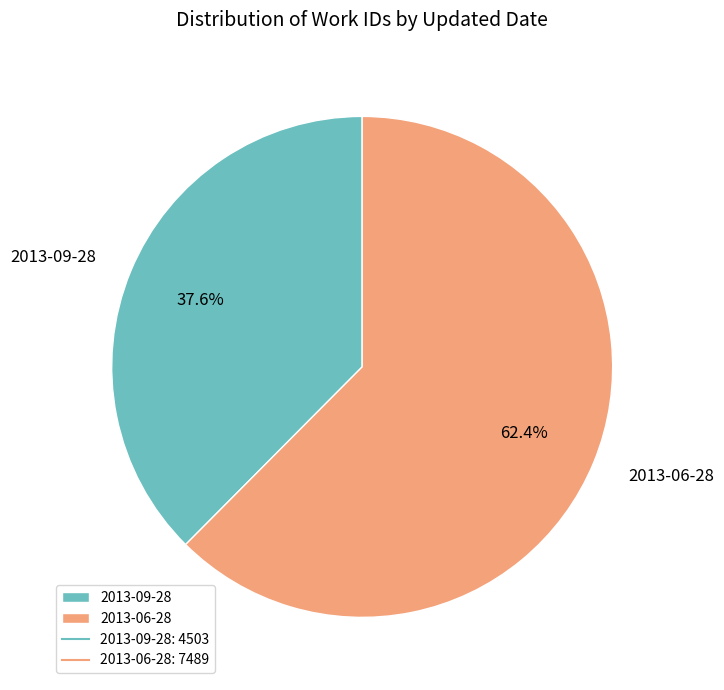

Rank the categories by value from highest to lowest.

2013-06-28, 2013-09-28